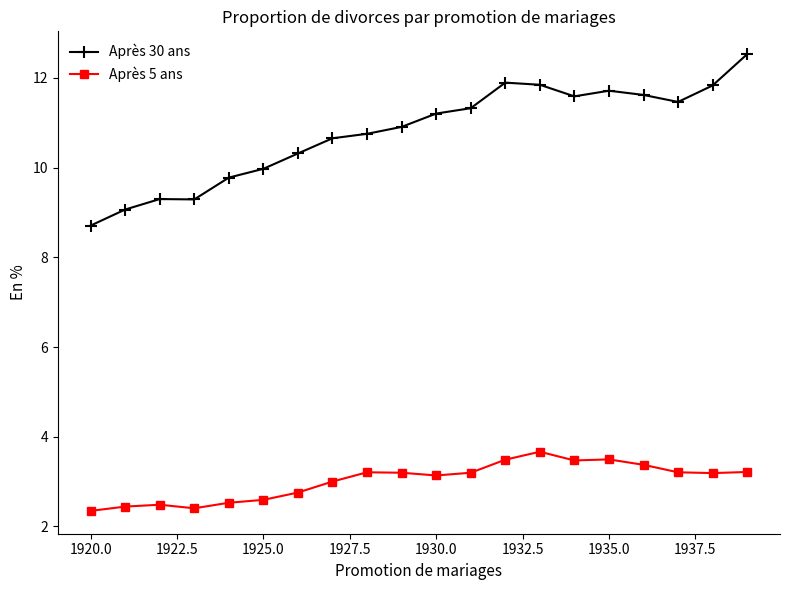

What is the lowest value of the Après 5 ans series?

2.3